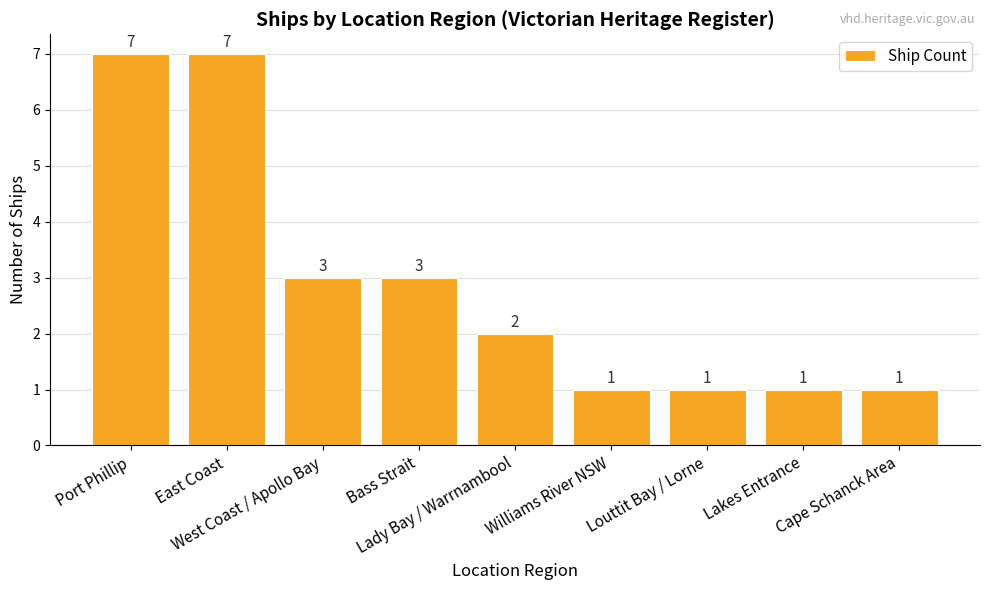

What is the maximum value shown in the chart?

7